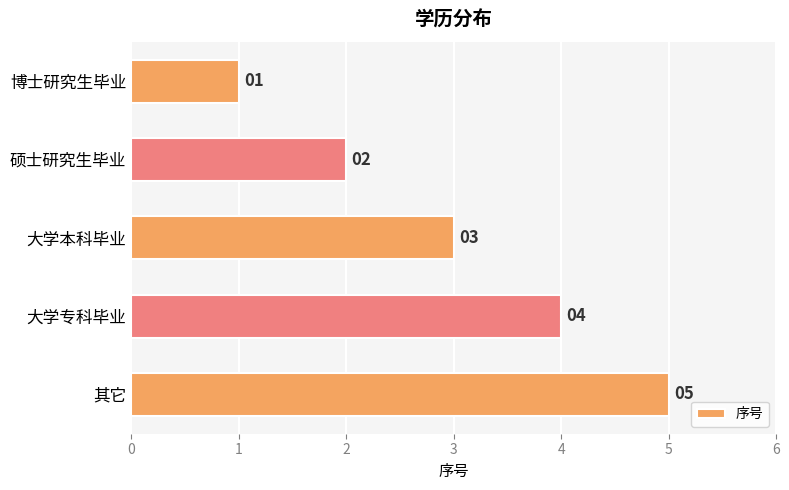

How many bars are there in total?

5